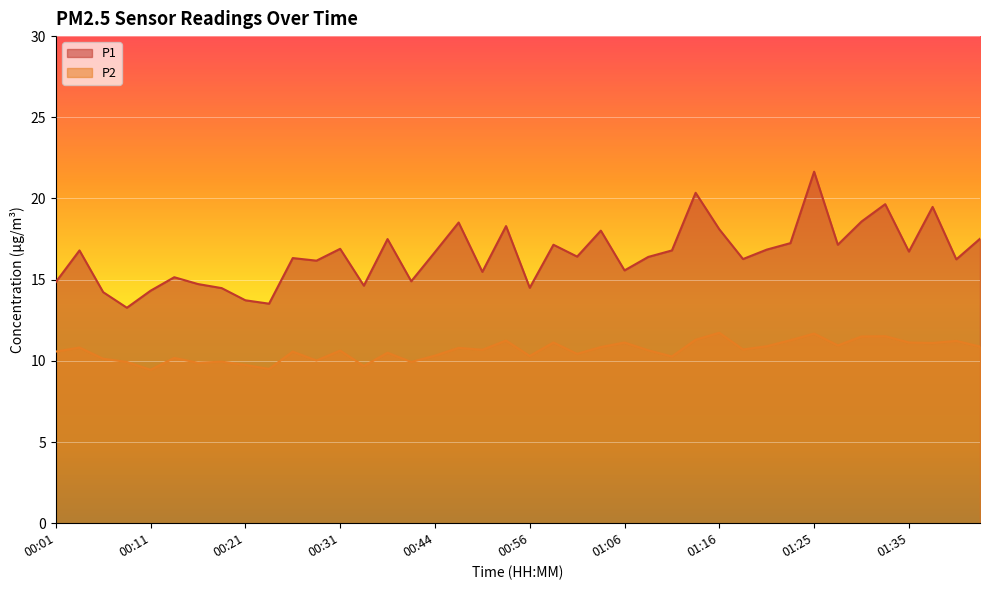

What is the minimum value shown in the chart?

9.4